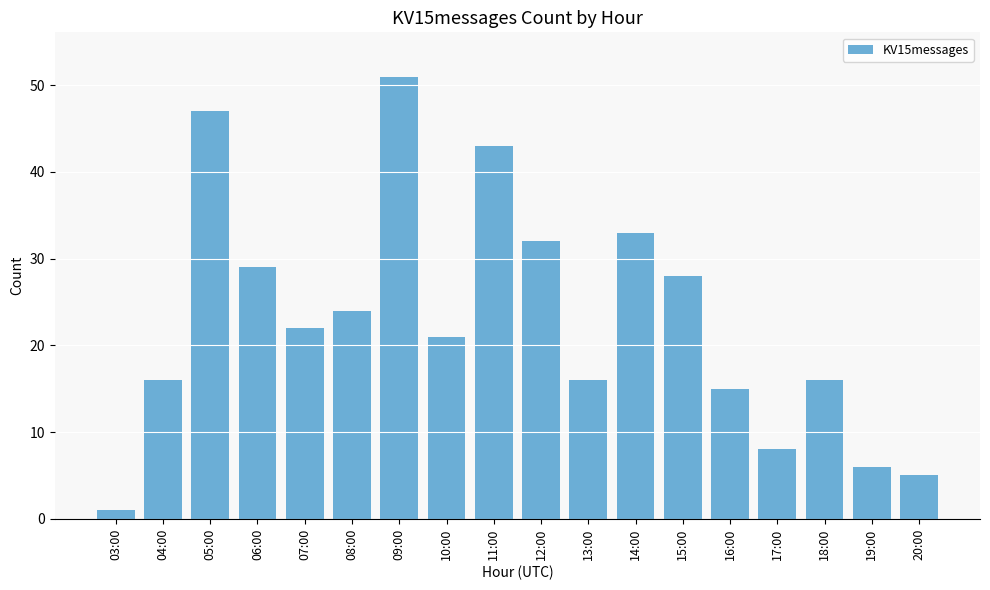

What is the label of the 18th bar from the right?

03:00